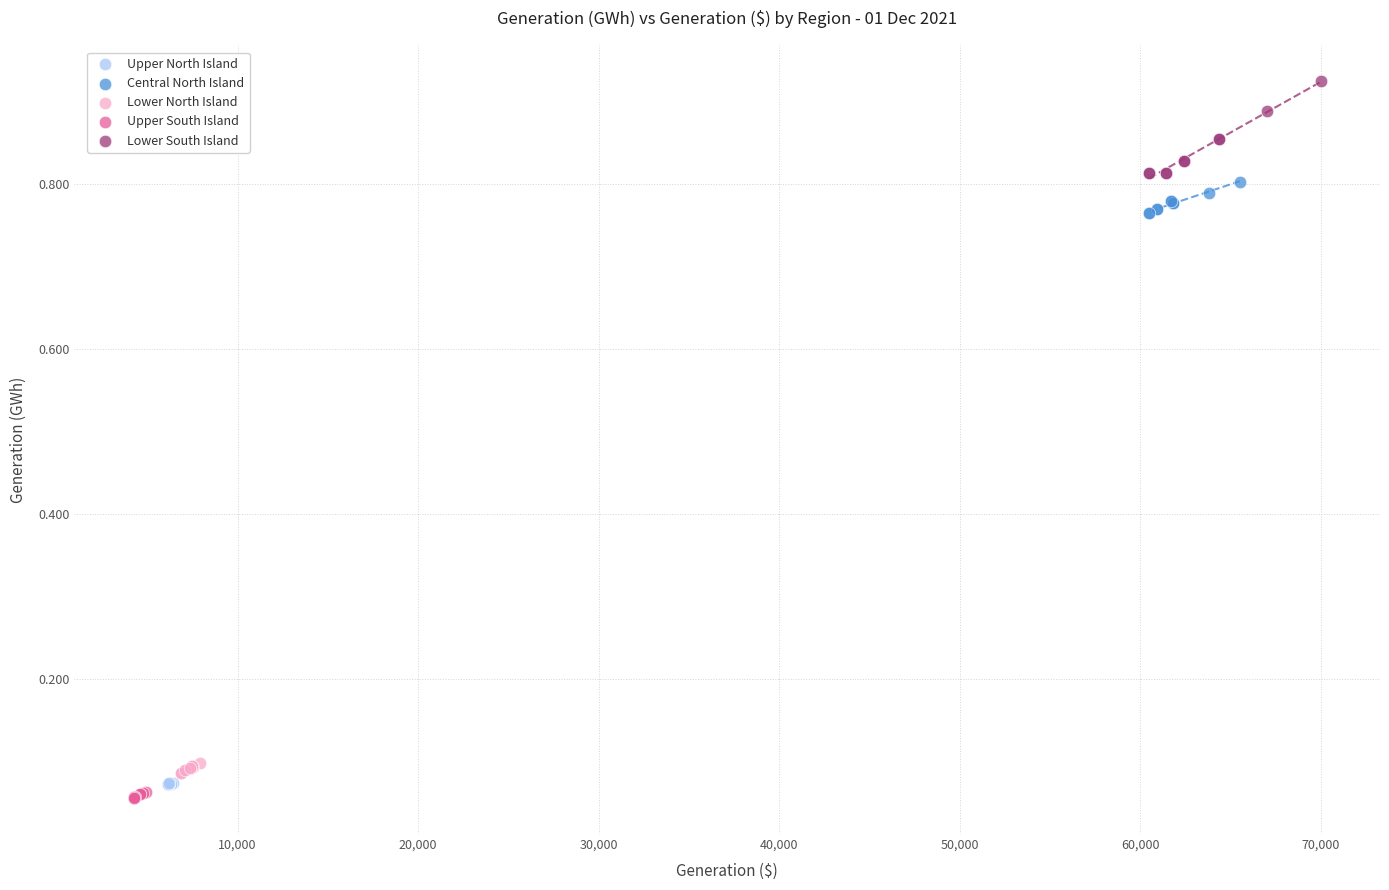

Which series has the largest Y range (max minus min)?

Lower South Island